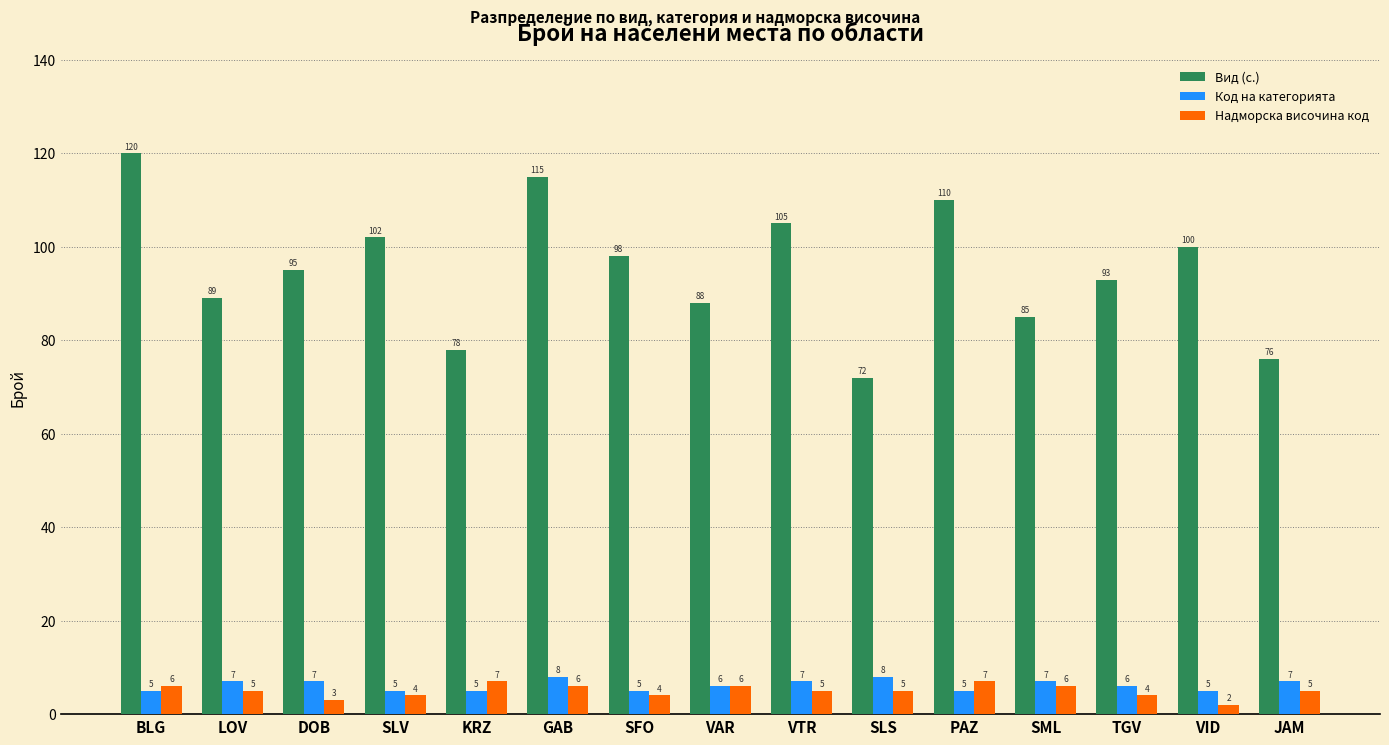

The value of Вид (с.) at KRZ is 49. True or false?

False